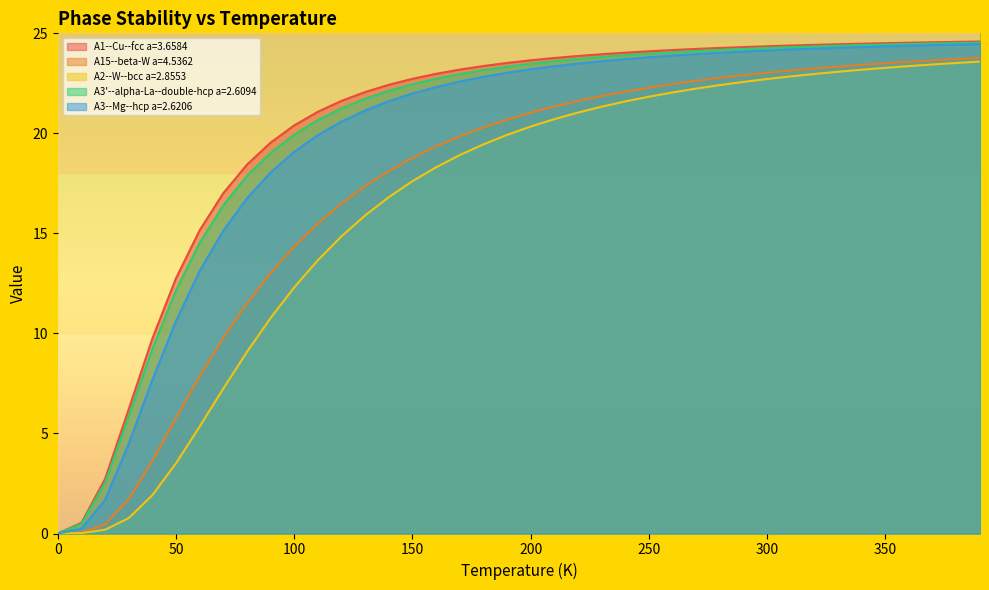

What are all the series names shown in the legend?

A1--Cu--fcc a=3.6584, A15--beta-W a=4.5362, A2--W--bcc a=2.8553, A3'--alpha-La--double-hcp a=2.6094, A3--Mg--hcp a=2.6206